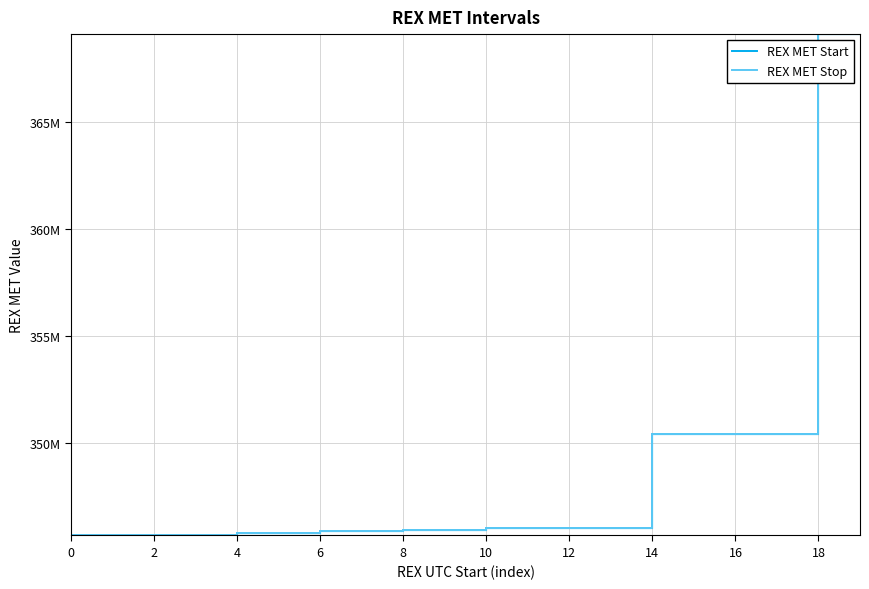

Rank the series at 17 from lowest to highest value.

REX MET Start, REX MET Stop